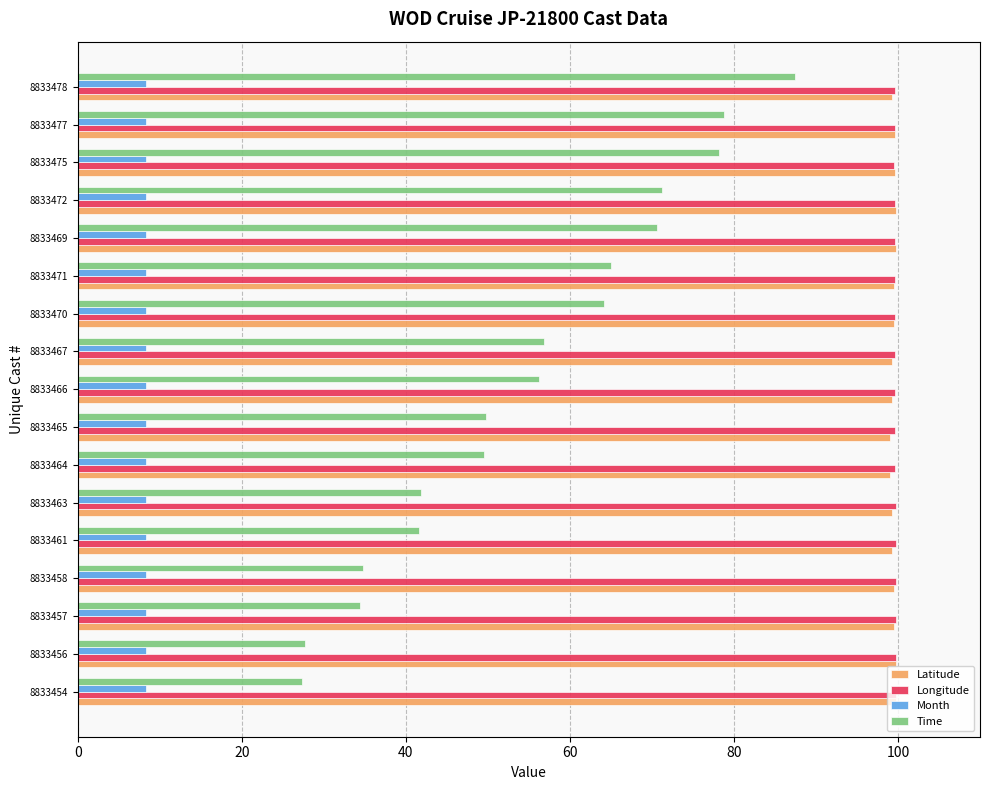

What are all the series names shown in the legend?

Latitude, Longitude, Month, Time